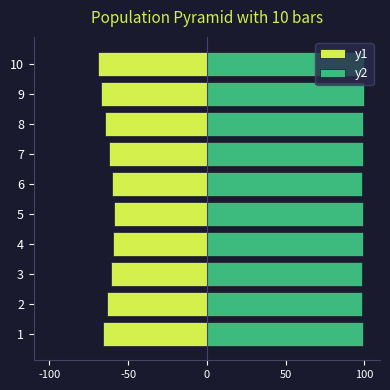

What is the label of the 4th bar from the right?

6